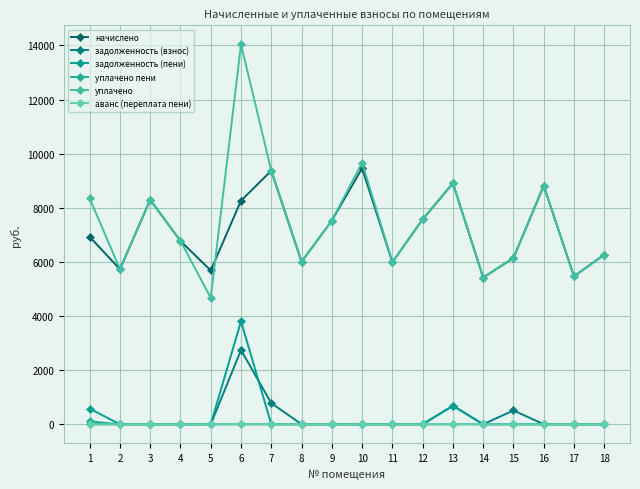

What is the value of the задолженность (взнос) point at the 13th from the left?

684.1